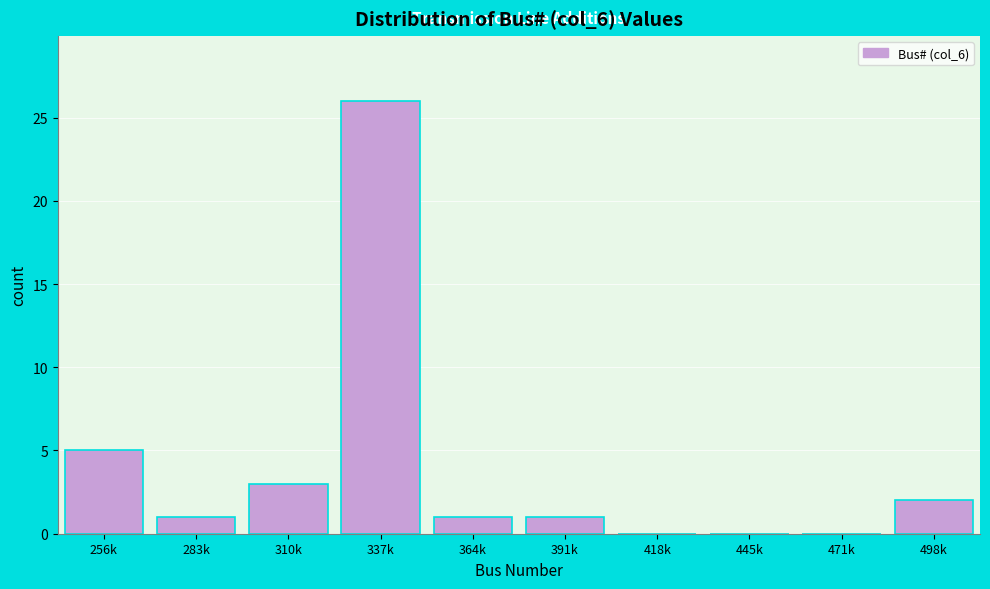

Reading left to right, extract all data points from this chart.

256k=5	283k=1	310k=3	337k=26	364k=1	391k=1	418k=0	445k=0	471k=0	498k=2